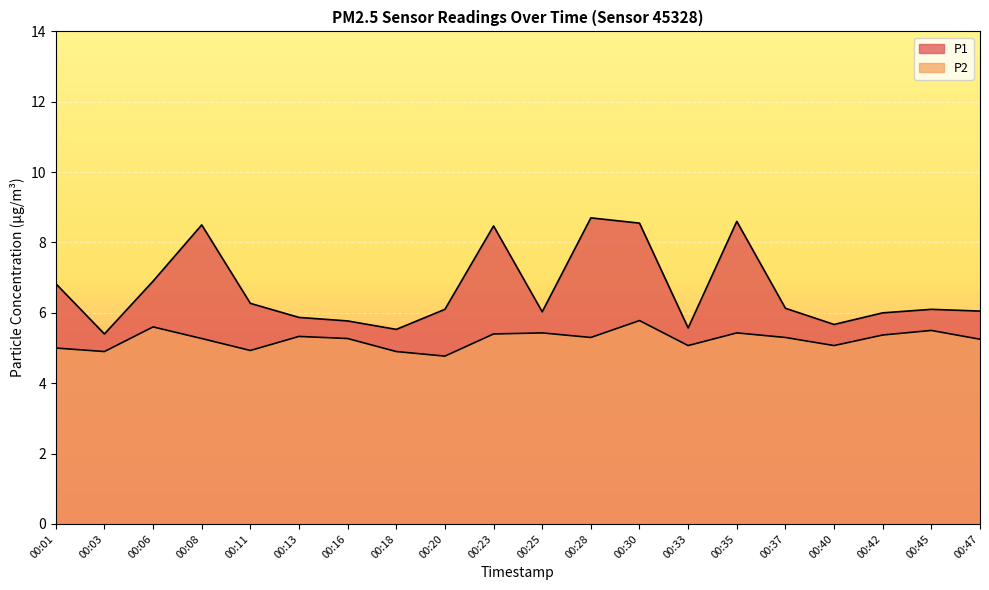

What is the sum of the P2 values at 00:20 and 00:01?

9.8